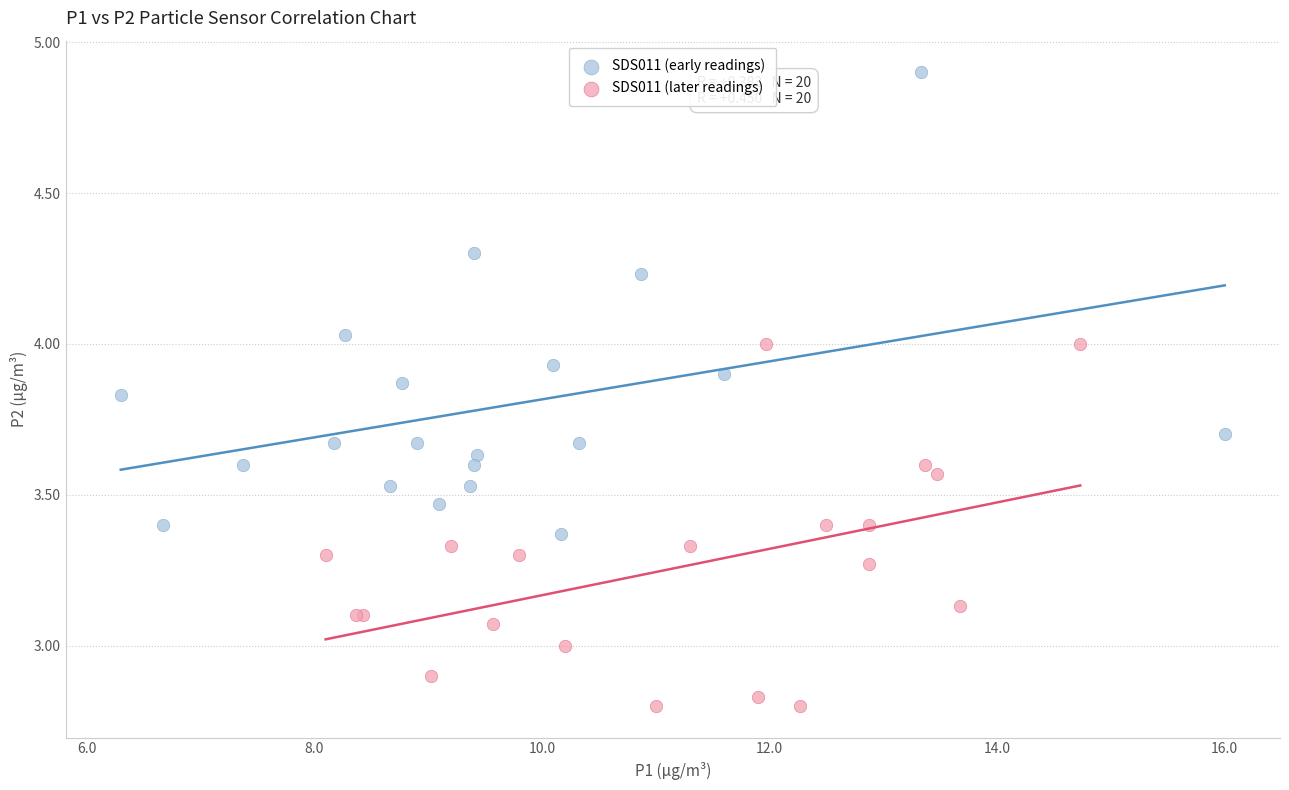

Which series reaches the maximum Y coordinate?

SDS011 (early readings)